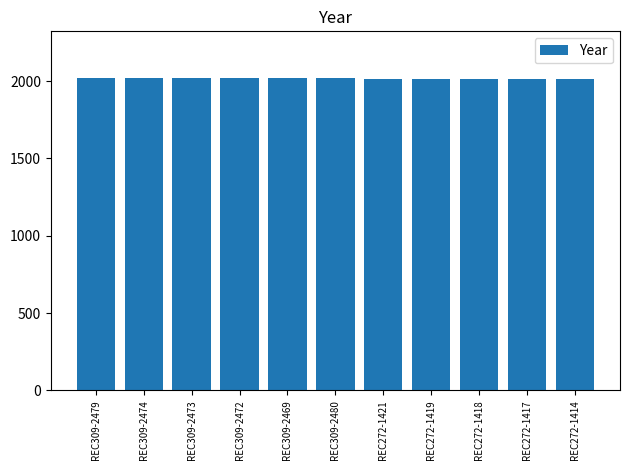

What is the minimum value shown in the chart?

2015